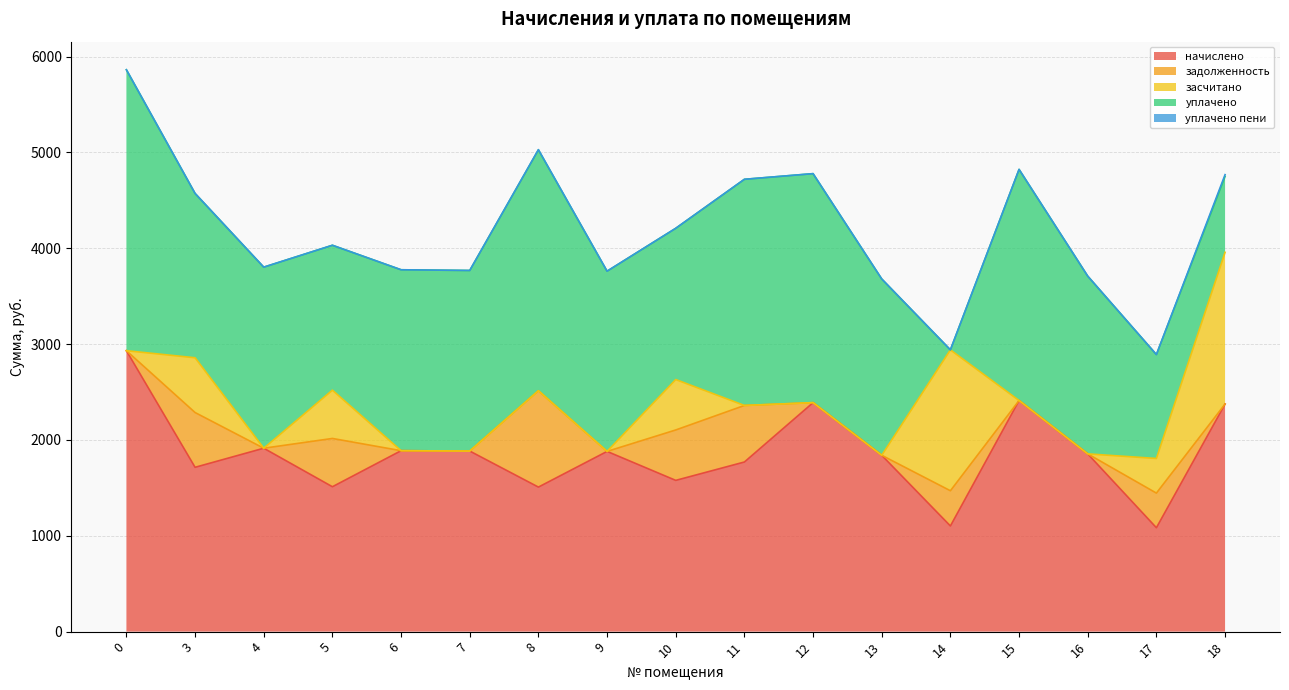

What is the total value across all series at 10?

4208.1